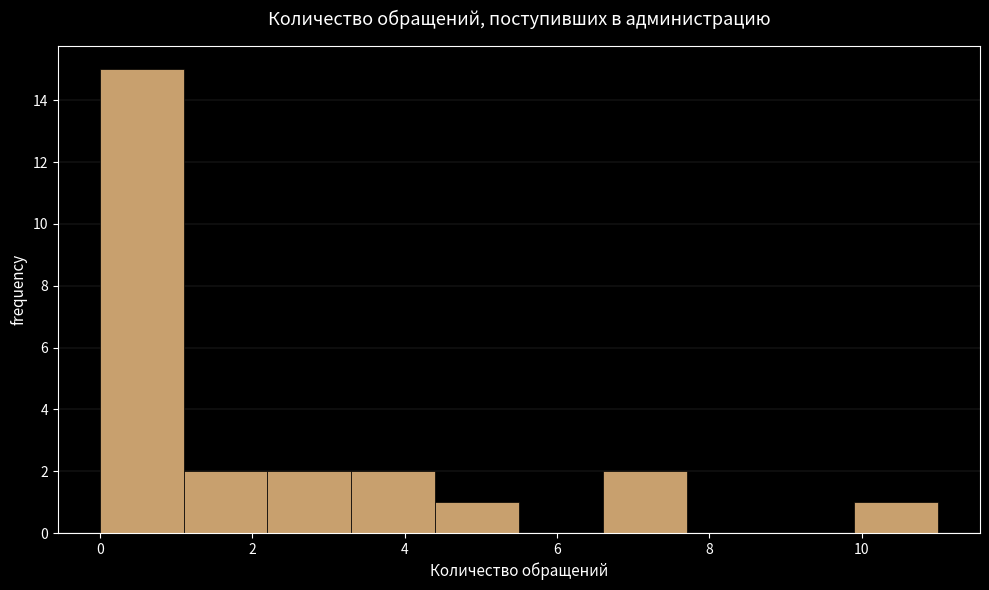

Reading left to right, transcribe this chart: for each bar, give the range it covers on the x-axis and its height. Neither the bar edges nor the heights are printed on the chart, so give them approximately, as read against the axes.

0.0 to 1.1: 15
1.1 to 2.2: 2
2.2 to 3.3: 2
3.3 to 4.4: 2
4.4 to 5.5: 1
5.5 to 6.6: 0
6.6 to 7.7: 2
7.7 to 8.8: 0
8.8 to 9.9: 0
9.9 to 11.0: 1